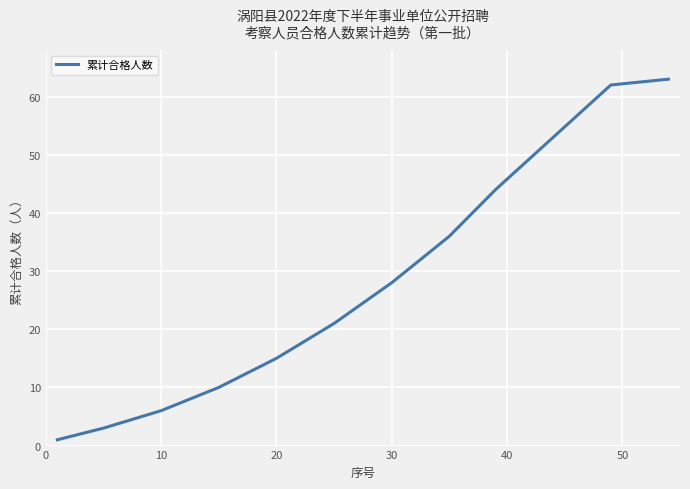

What is the maximum value shown in the chart?

63